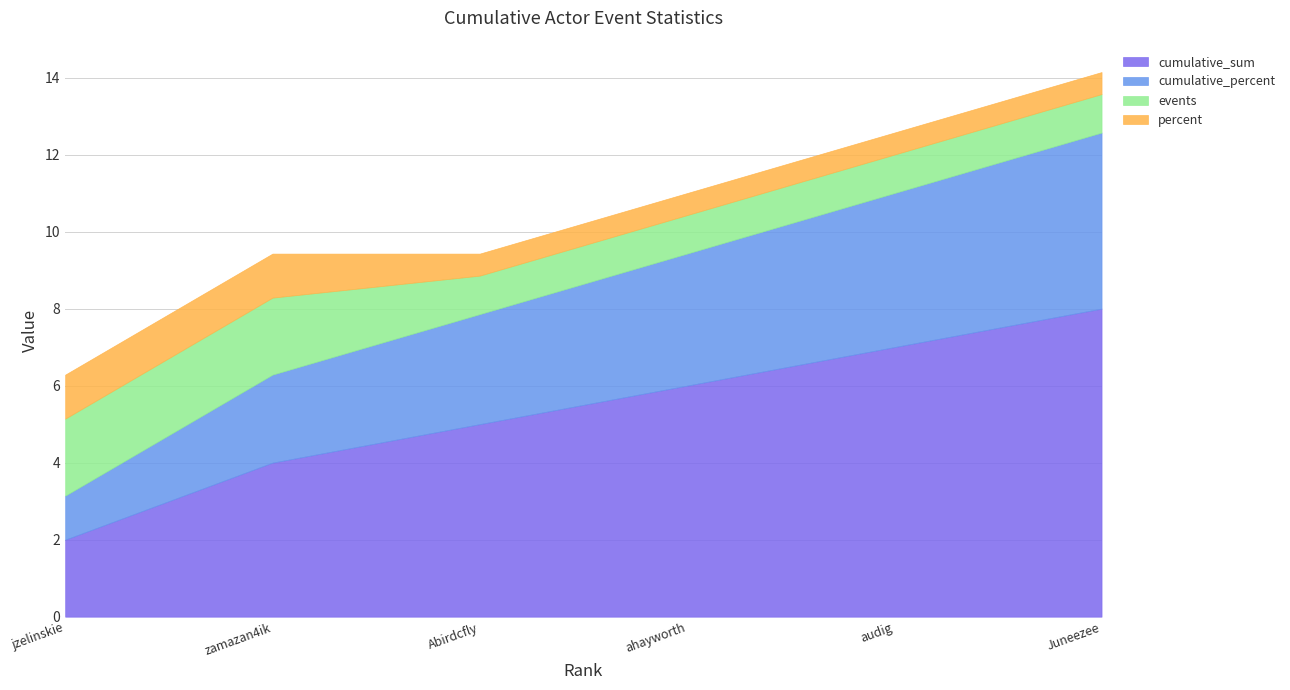

True or false: events has a value of 1.0 at audig.

True